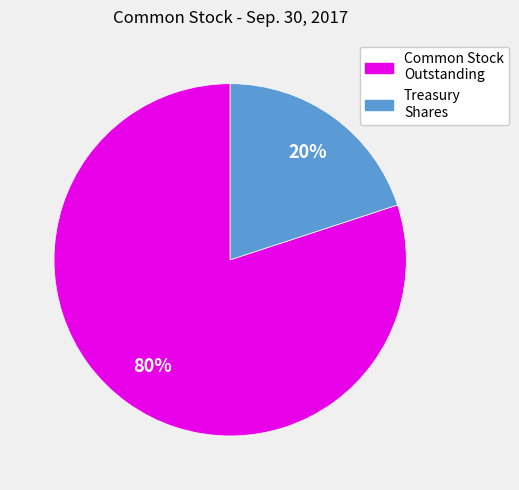

To the nearest percent, what is the difference between the largest and smallest slice percentages?

60%